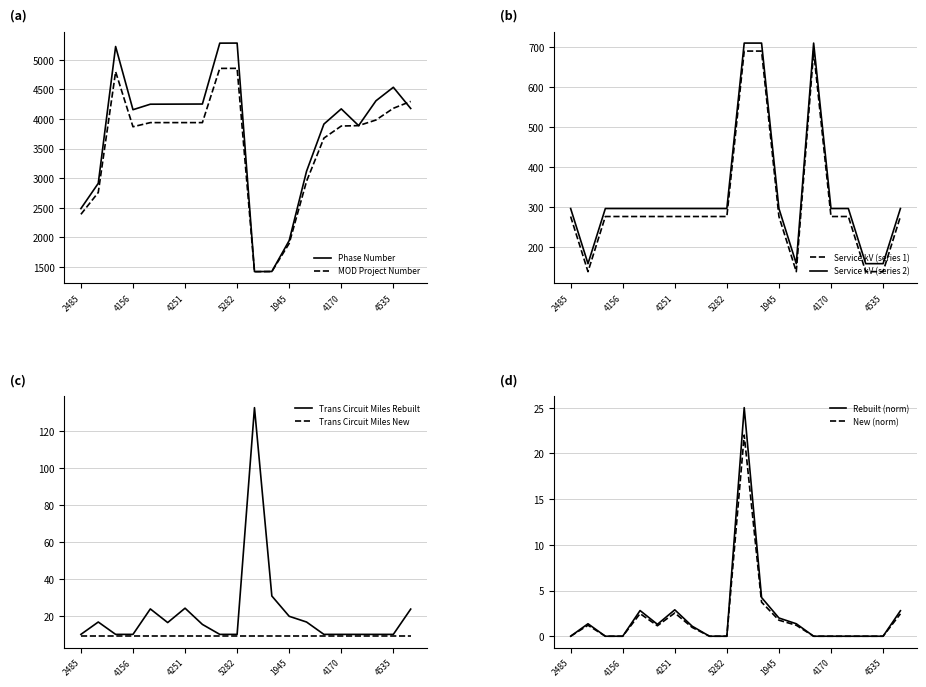

True or false: MOD Project Number has a value of 1288 at 2485.

False